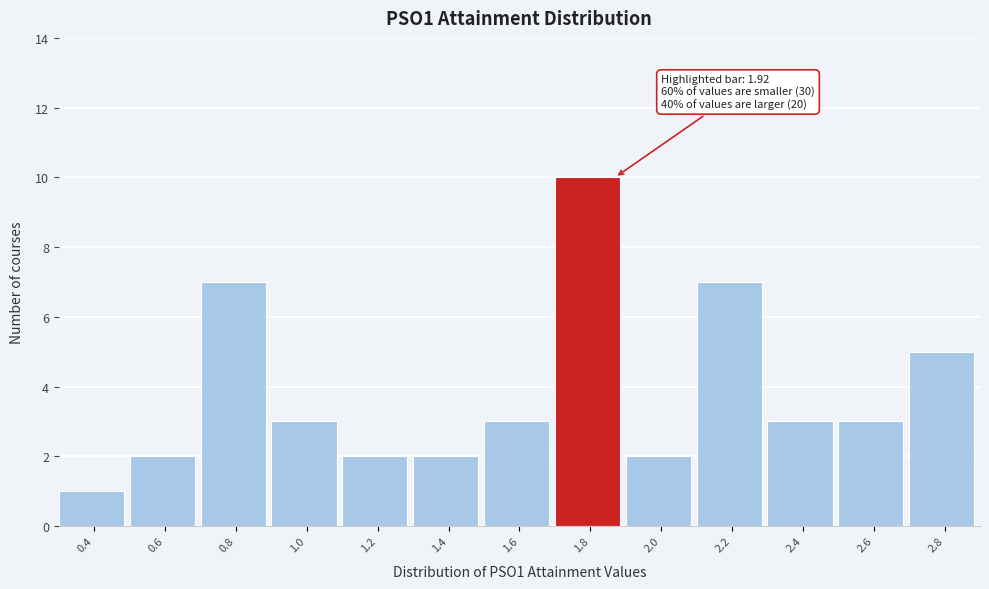

Reading left to right, transcribe all the data shown in this chart.

1	2	7	3	2	2	3	10	2	7	3	3	5